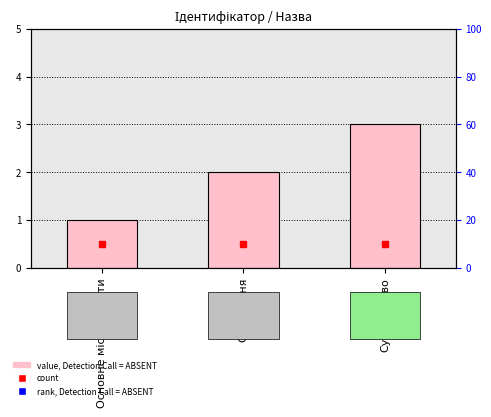

Is it true that the value at Суміщення is 1?

False